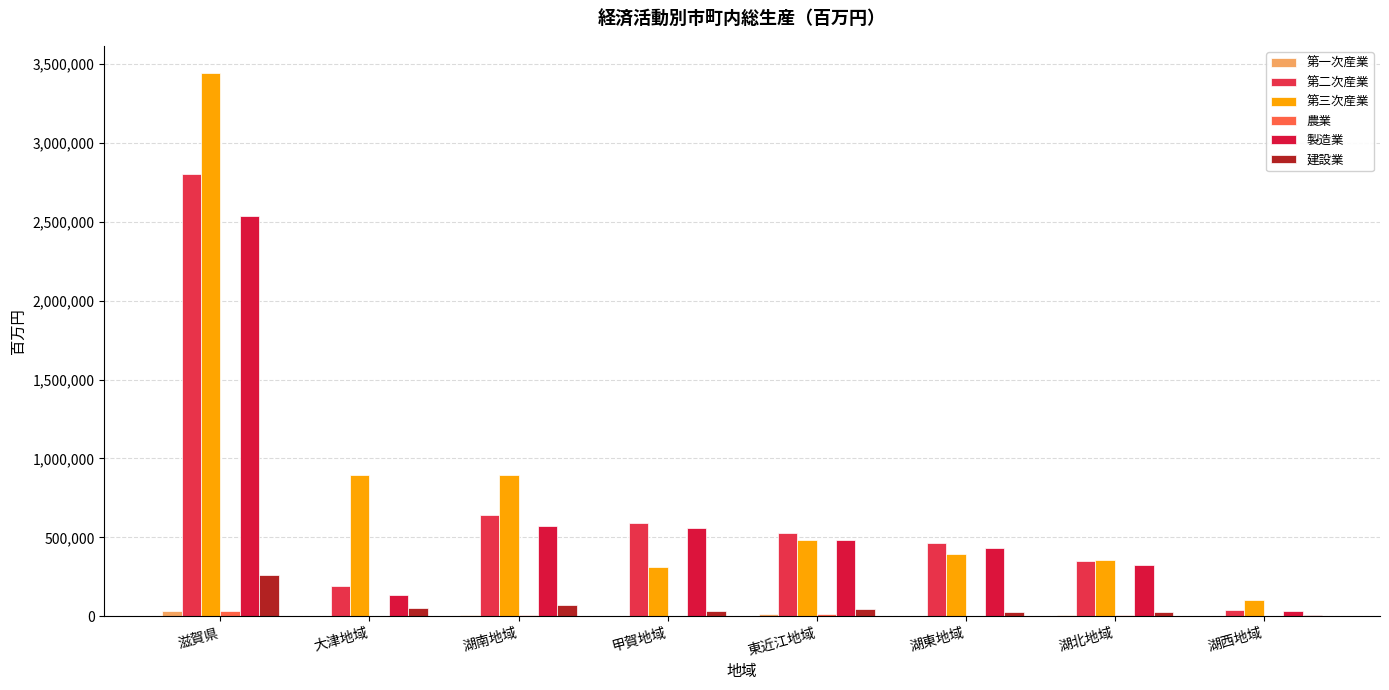

At how many categories does at least one series exceed 967340?

1